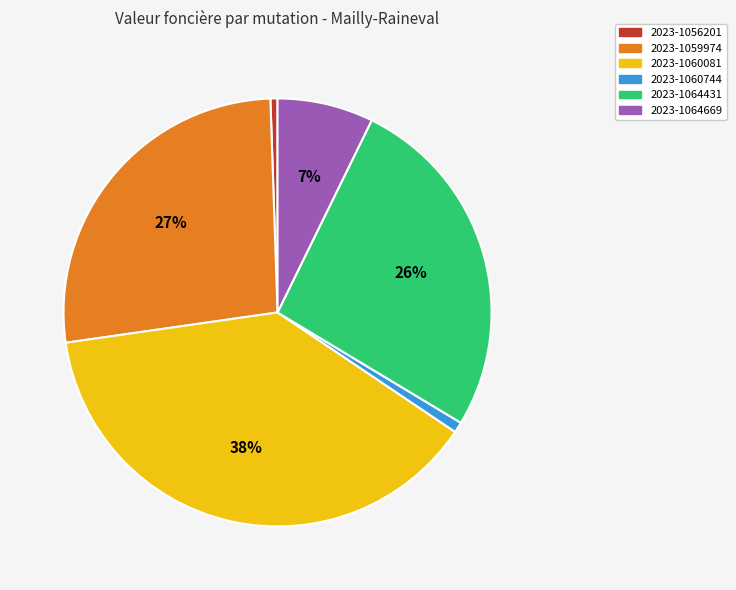

To the nearest percent, what percentage of the pie is 2023-1064669?

7%